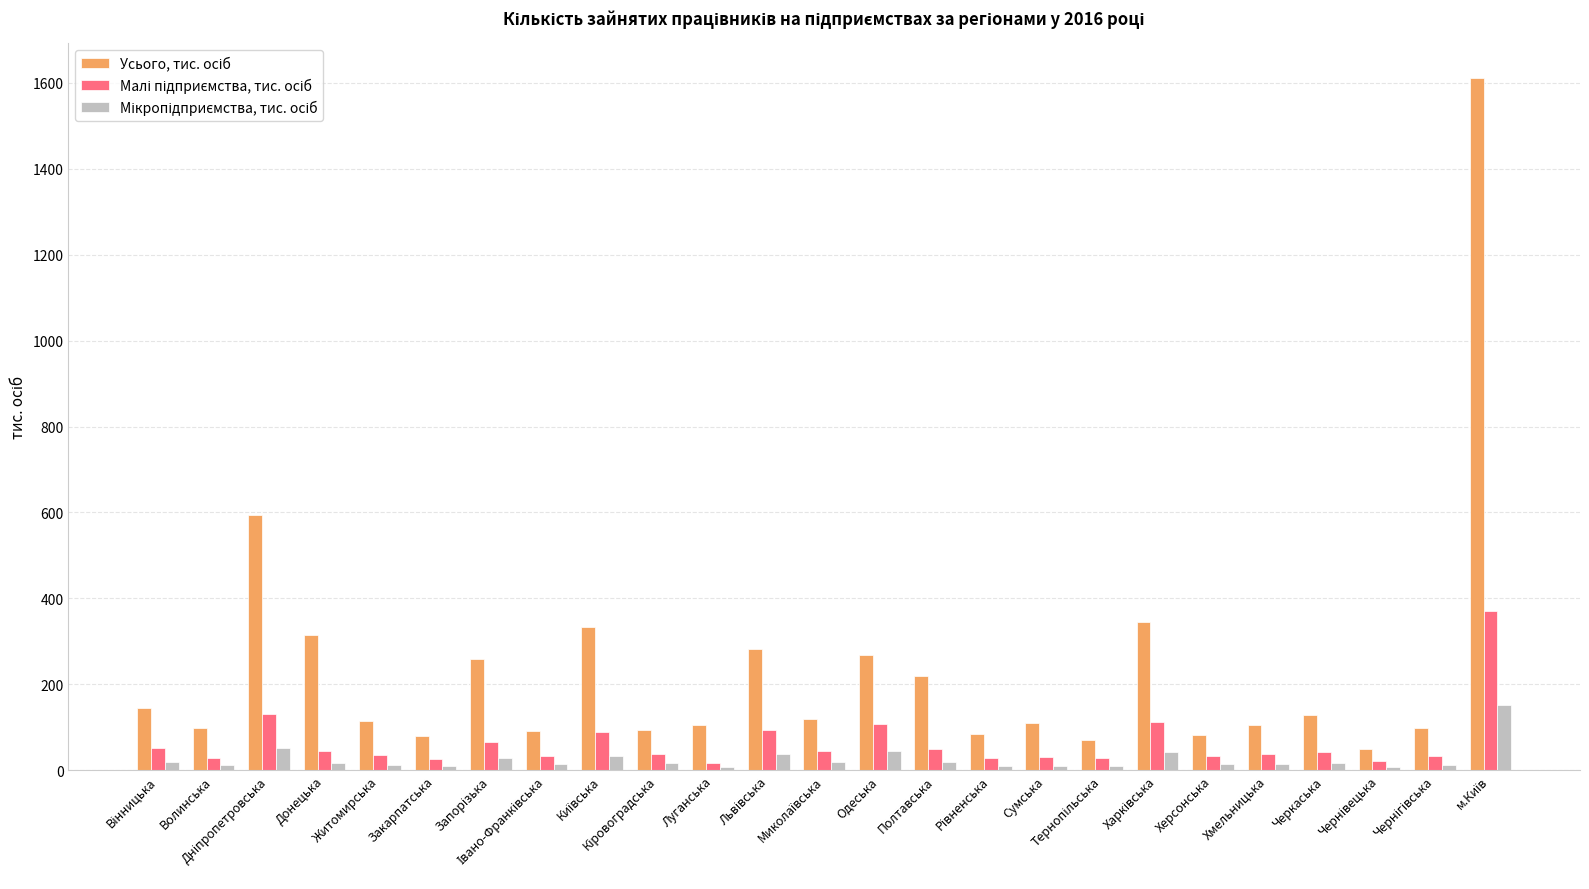

What is the difference between the highest and lowest values at Житомирська?

101.1